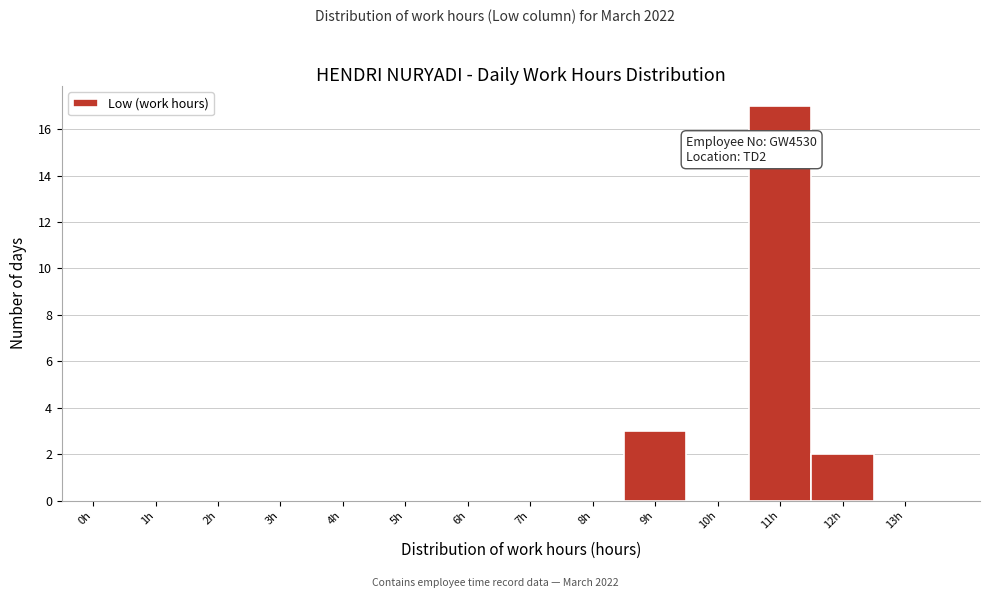

Reading left to right, extract all data points from this chart.

0h=0	1h=0	2h=0	3h=0	4h=0	5h=0	6h=0	7h=0	8h=0	9h=3	10h=0	11h=17	12h=2	13h=0